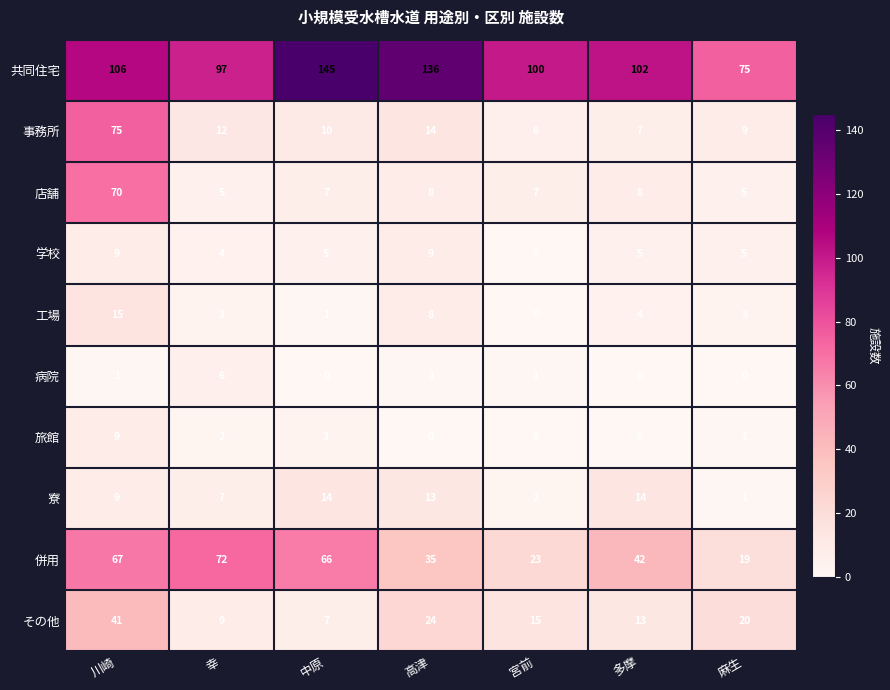

What is the average value of the 学校 series?

5